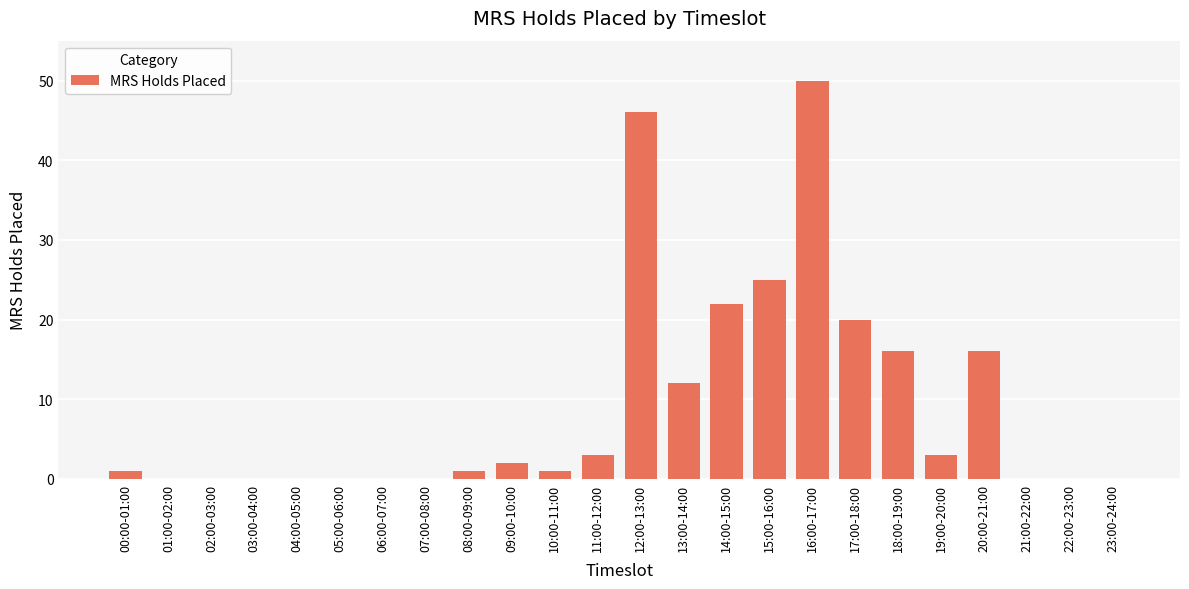

Count the number of categories in the chart.

24